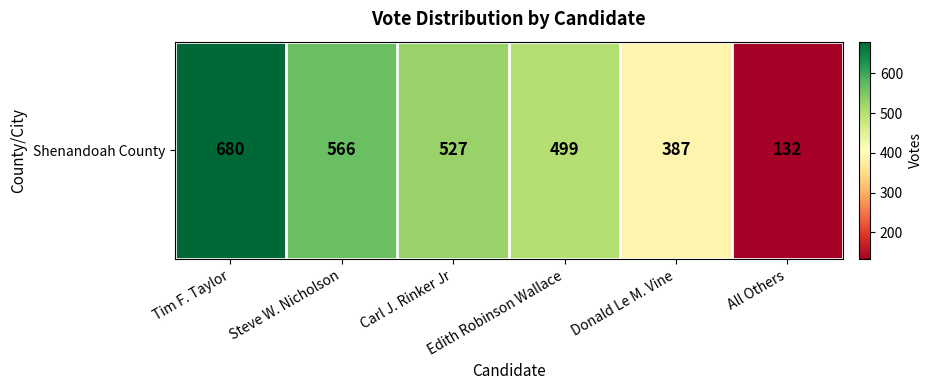

What is the average value?

465